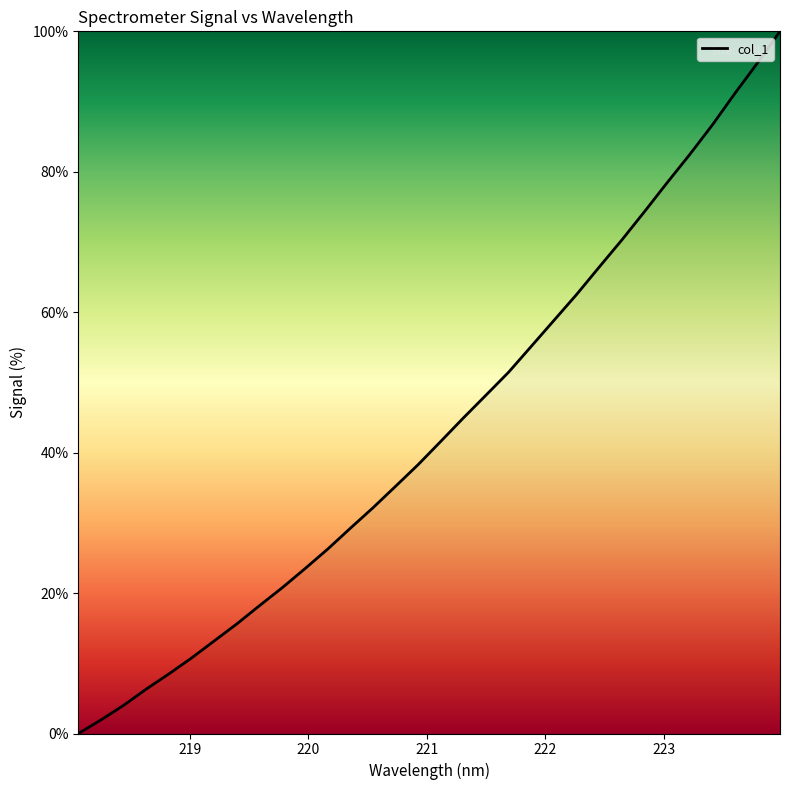

True or false: the data has more than 2 interior local peaks.

False